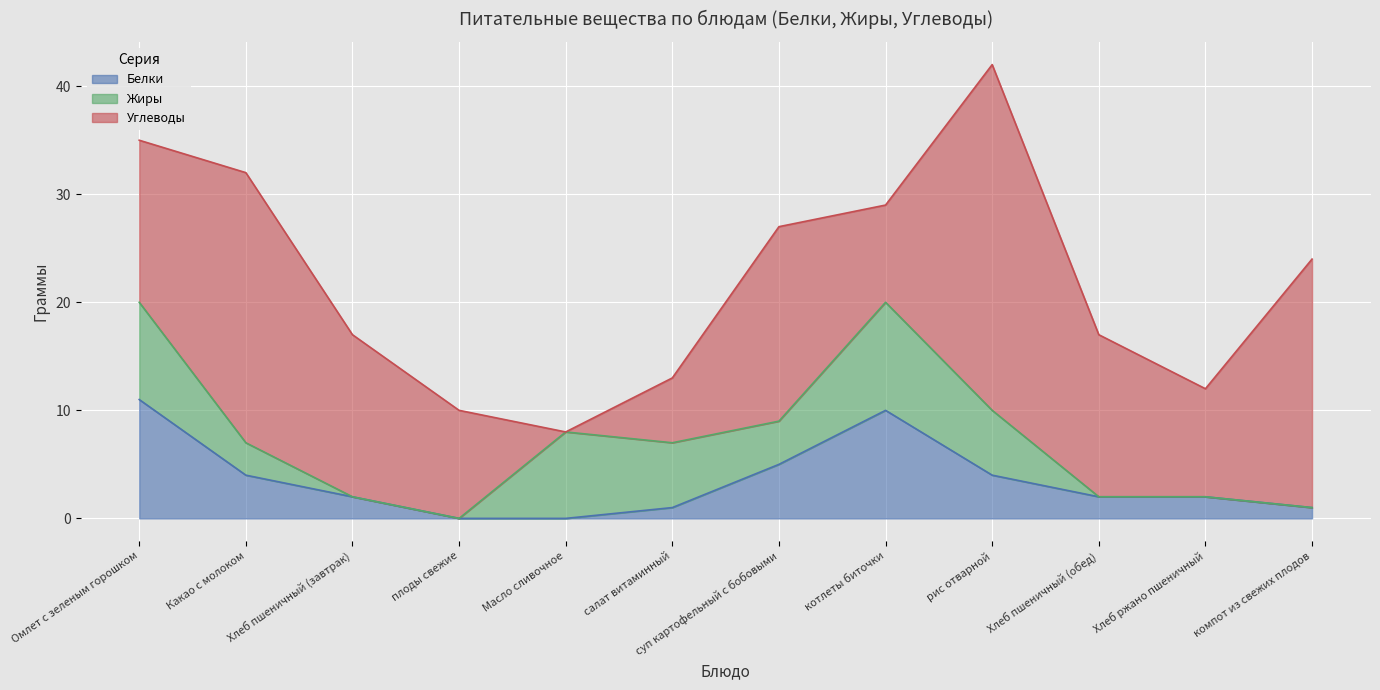

At Хлеб пшеничный (обед), list the series in order from smallest to largest.

Жиры, Белки, Углеводы